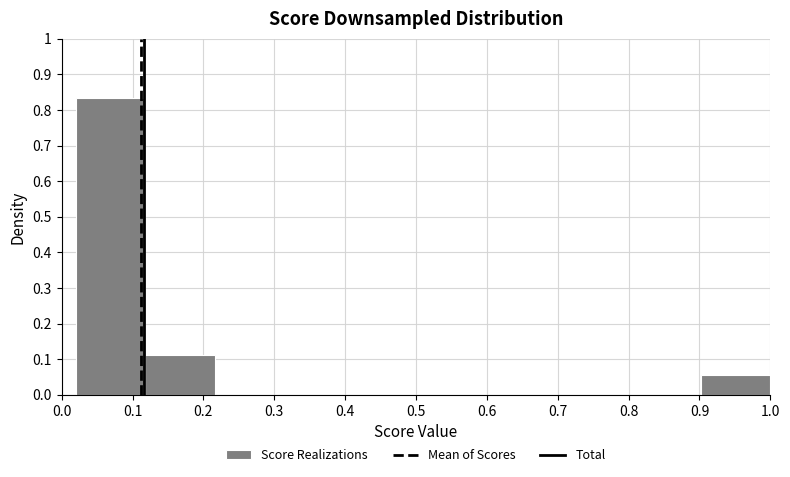

Reading left to right, transcribe this chart: for each bar, give the range it covers on the x-axis and its height. Neither the bar edges nor the heights are printed on the chart, so give them approximately, as read against the axes.

0.02 to 0.12: 0.83
0.12 to 0.22: 0.11
0.22 to 0.31: 0
0.31 to 0.41: 0
0.41 to 0.51: 0
0.51 to 0.61: 0
0.61 to 0.71: 0
0.71 to 0.80: 0
0.80 to 0.90: 0
0.90 to 1.00: 0.06